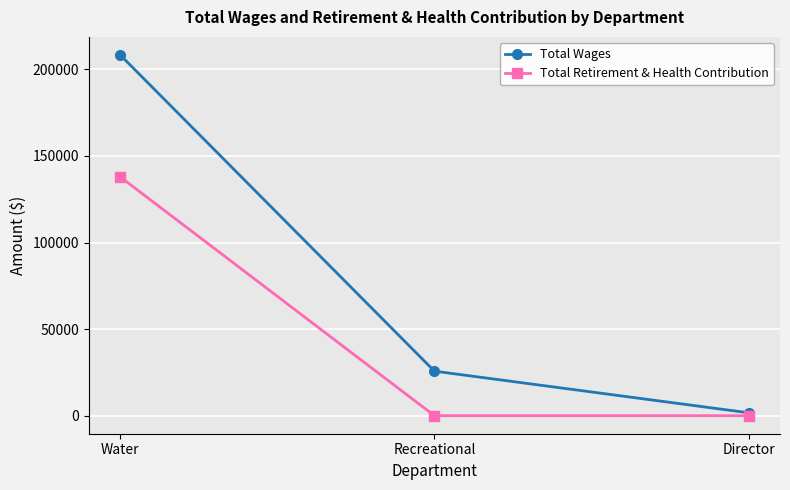

What is the average value of the Total Wages series?

78588